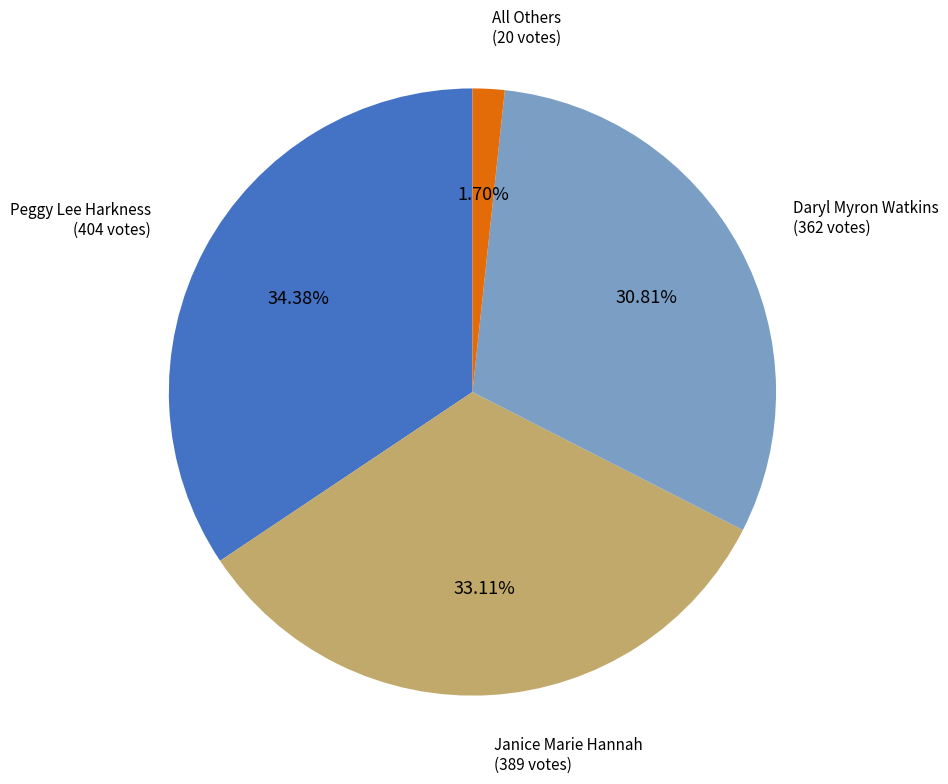

Is there a majority slice in this chart?

No